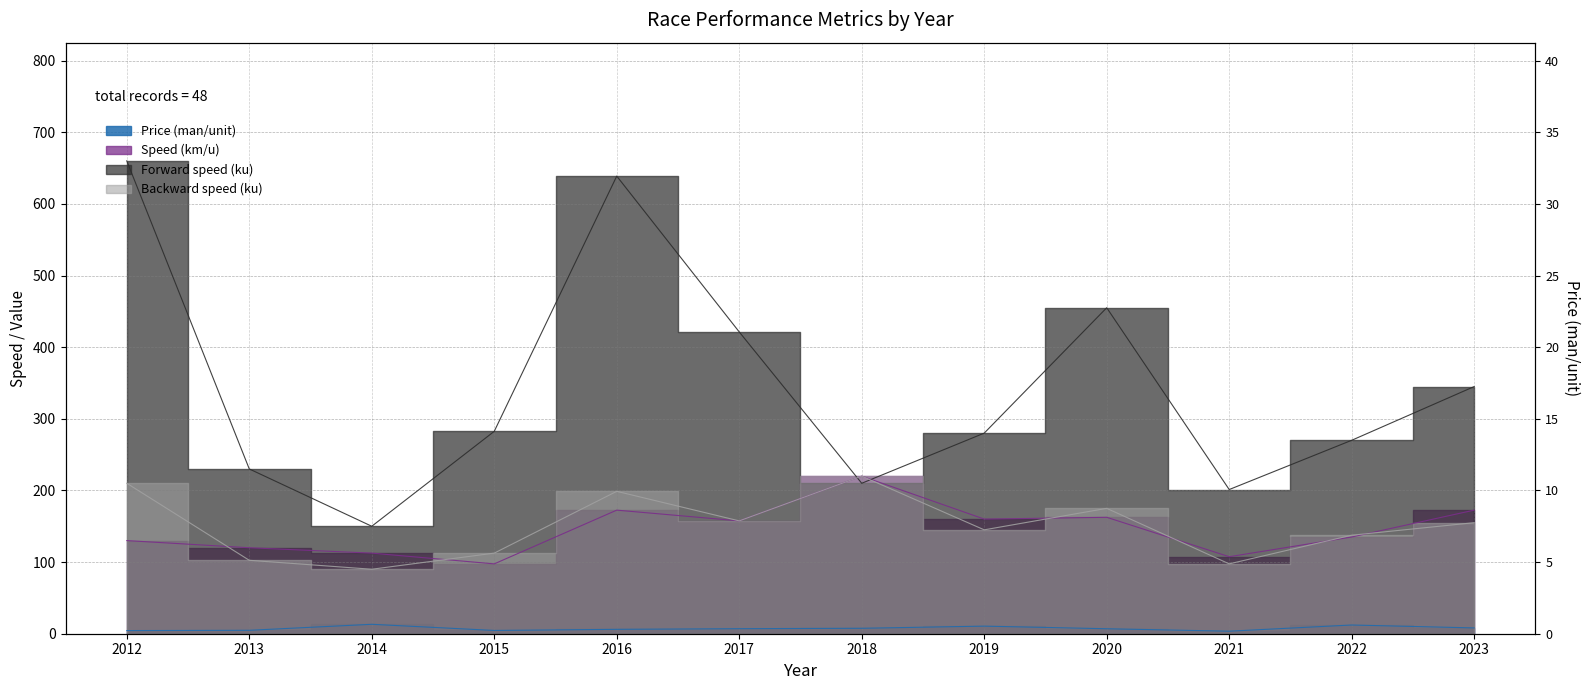

At which label does Forward speed (ku) first exceed 282?

2012